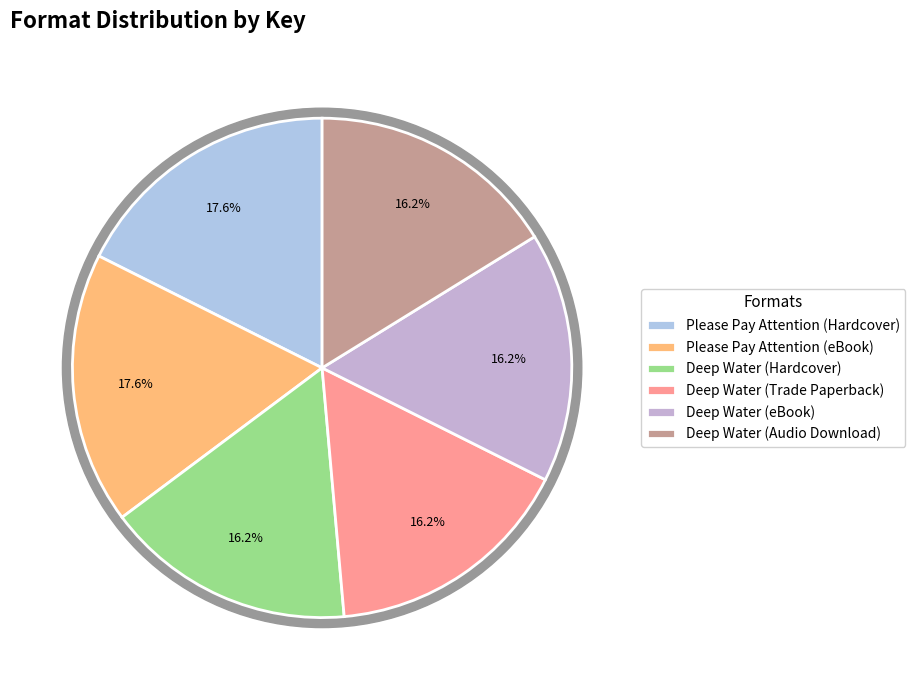

Which slice is the largest?

Please Pay Attention (Hardcover)